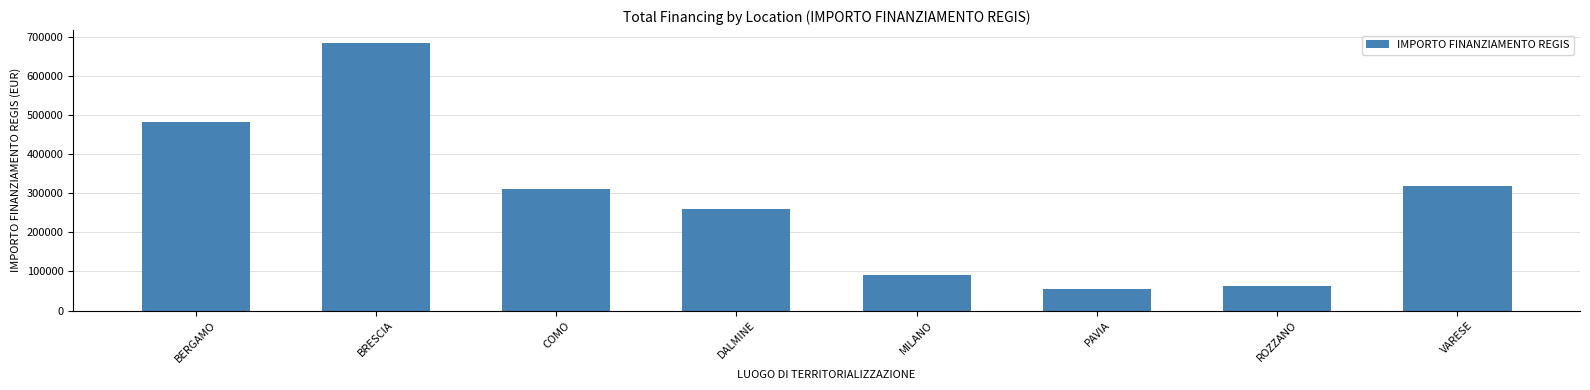

What is the sum of all values?

2258793.9